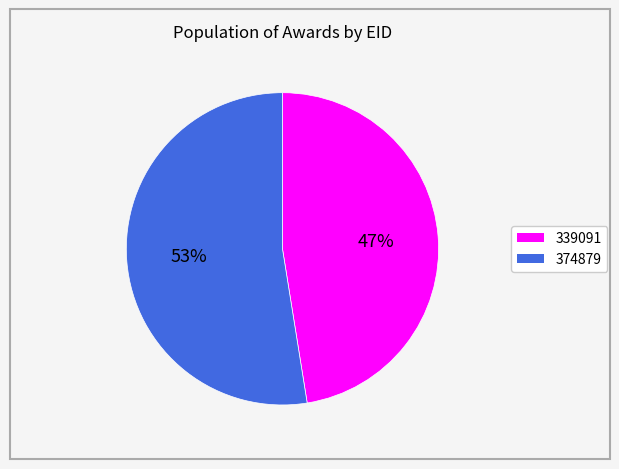

To the nearest percent, what is the combined percentage of 339091 and 374879?

100%